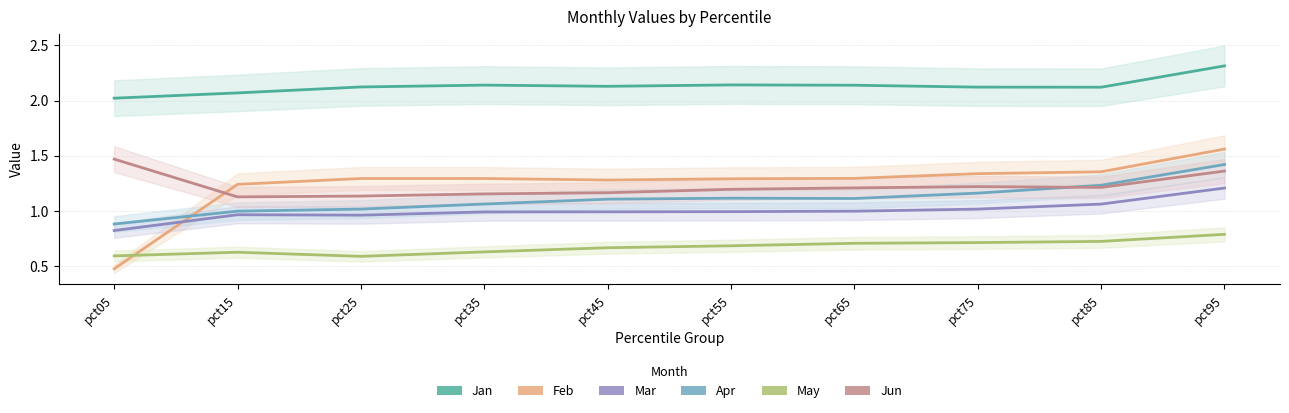

Between pct85 and pct75, which is larger?

pct75